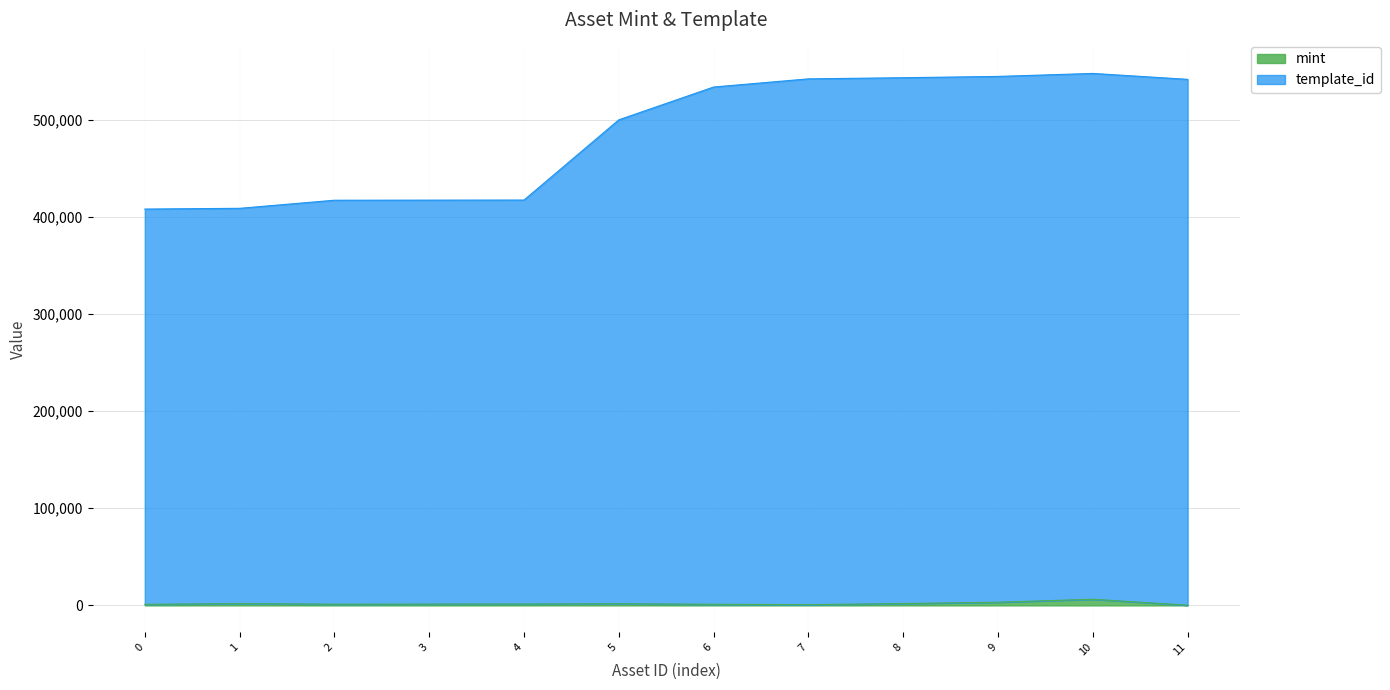

Which series changed the most between 5 and 7?

template_id